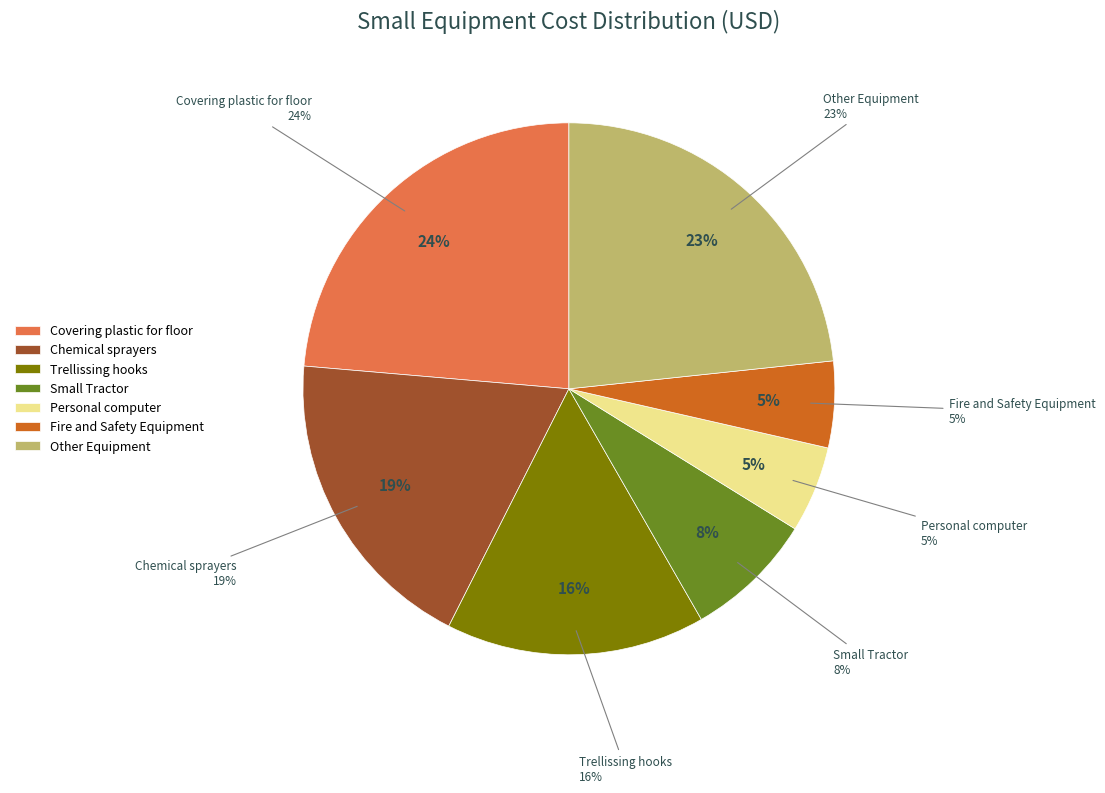

Does Portable Shower account for over 50% of the chart?

No